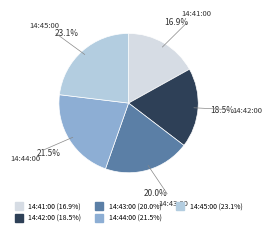

Is 14:43:00 the majority of the pie?

No